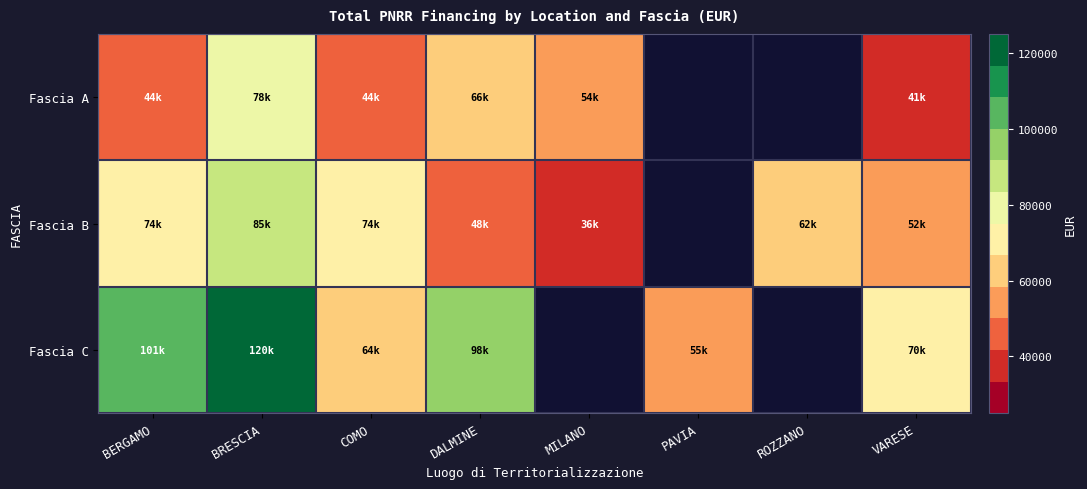

At which label is Fascia B closest to 60550?

ROZZANO